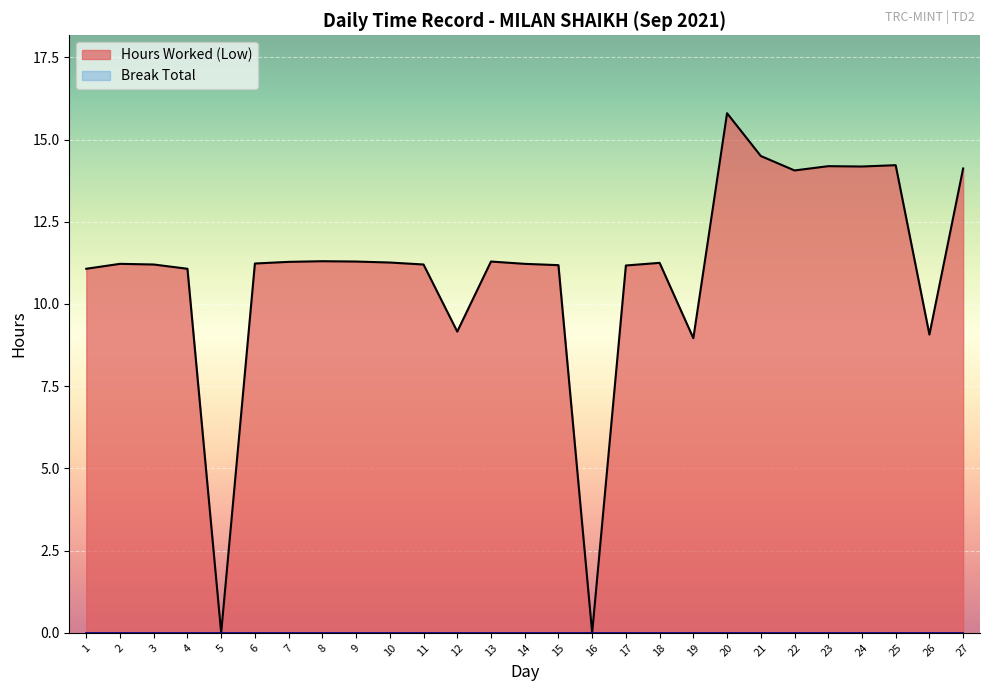

Reading left to right, what are all the values shown in this chart?

11.1	11.2	11.2	11.1	0.0	11.2	11.3	11.3	11.3	11.3	11.2	9.2	11.3	11.2	11.2	0.0	11.2	11.2	9.0	15.8	14.5	14.1	14.2	14.2	14.2	9.1	14.1